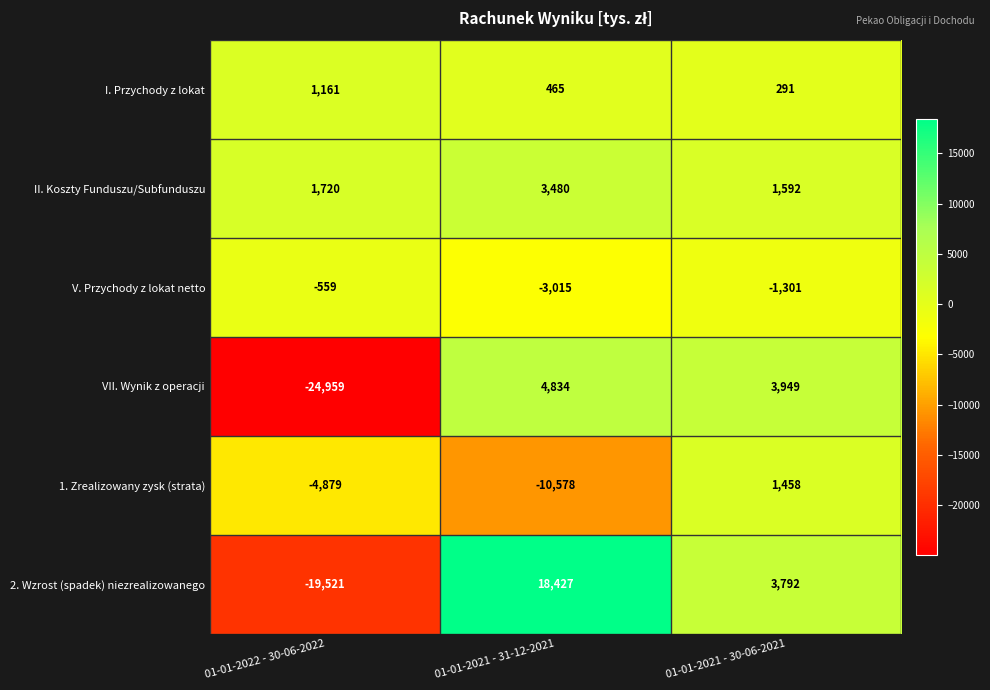

Rank the categories by 2. Wzrost (spadek) niezrealizowanego value from highest to lowest.

01-01-2021 - 31-12-2021, 01-01-2021 - 30-06-2021, 01-01-2022 - 30-06-2022